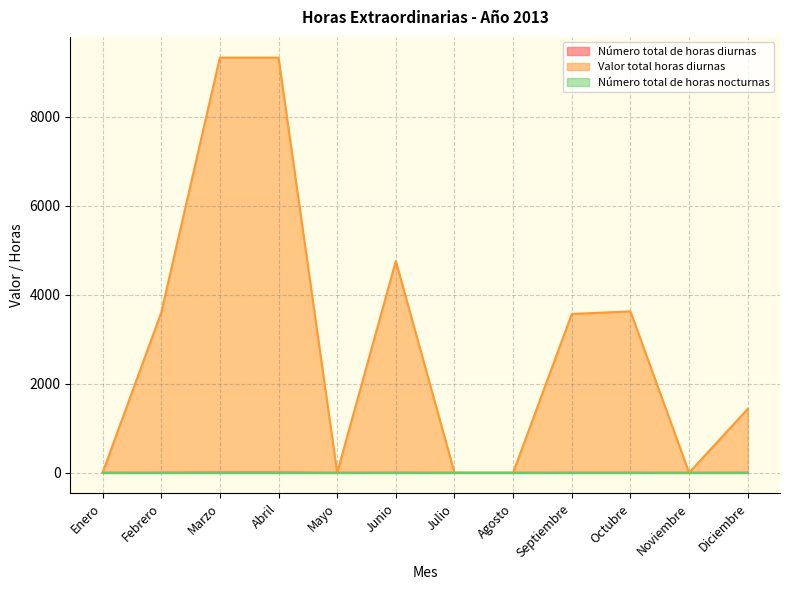

At which category is the sum across all series the highest?

Marzo